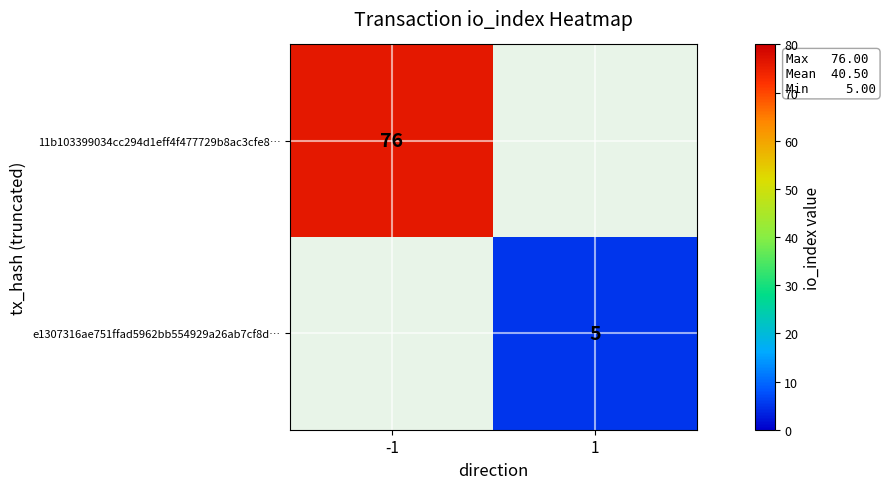

True or false: 11b103399034cc294d1eff4f477729b8ac3cfe8… has a value of 117 at -1.

False